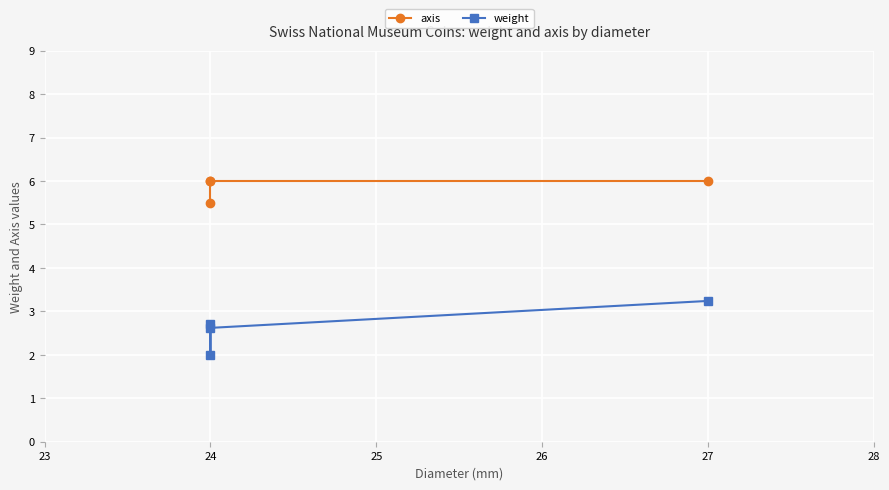

Which has a higher value, 27 or 24?

27